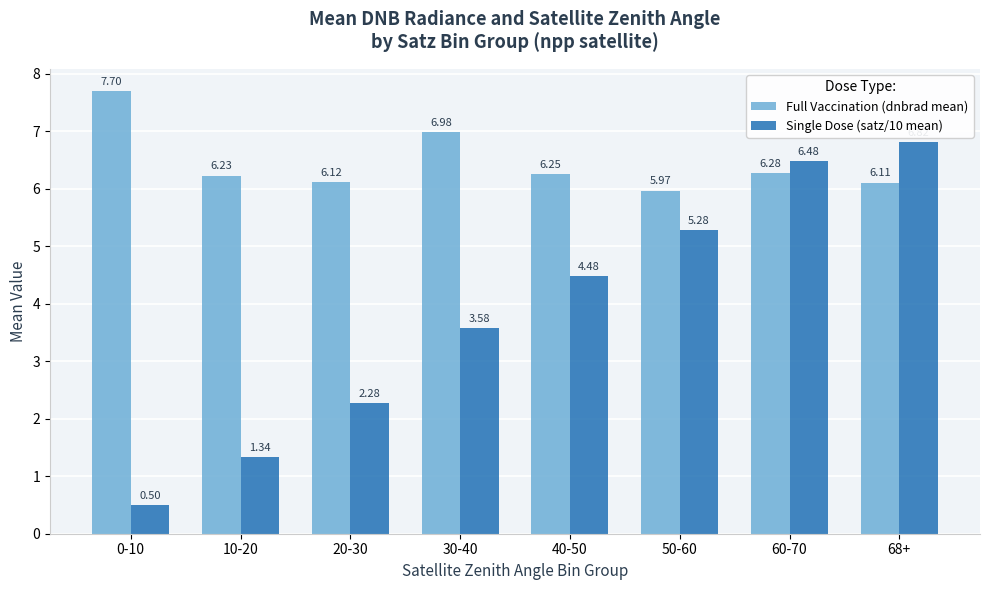

What is the difference between the highest and lowest values at 0-10?

7.2